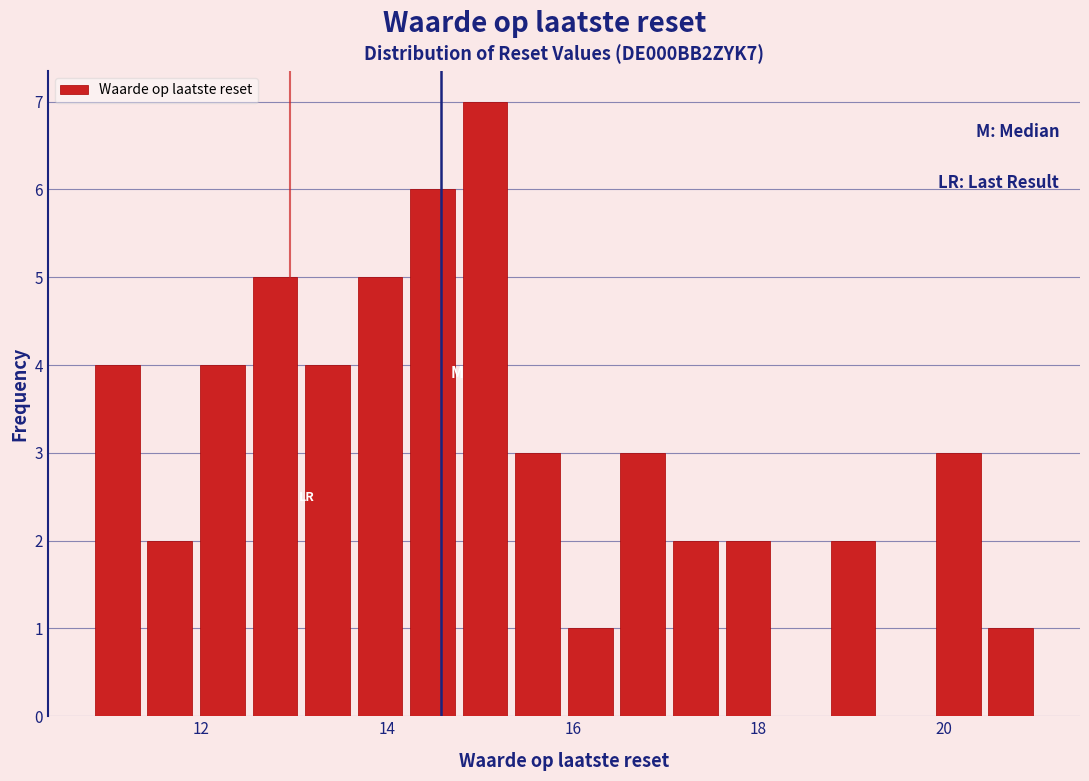

Around what value on the x-axis is the tallest bar? Give the approximate position of its centre, as read against the axis.

15.0